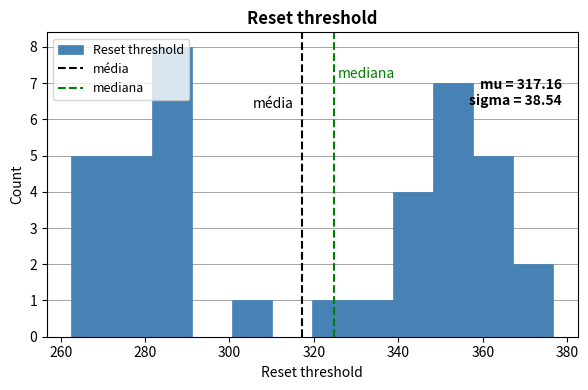

Over which range of the x-axis is the bar tallest?

282 to 292